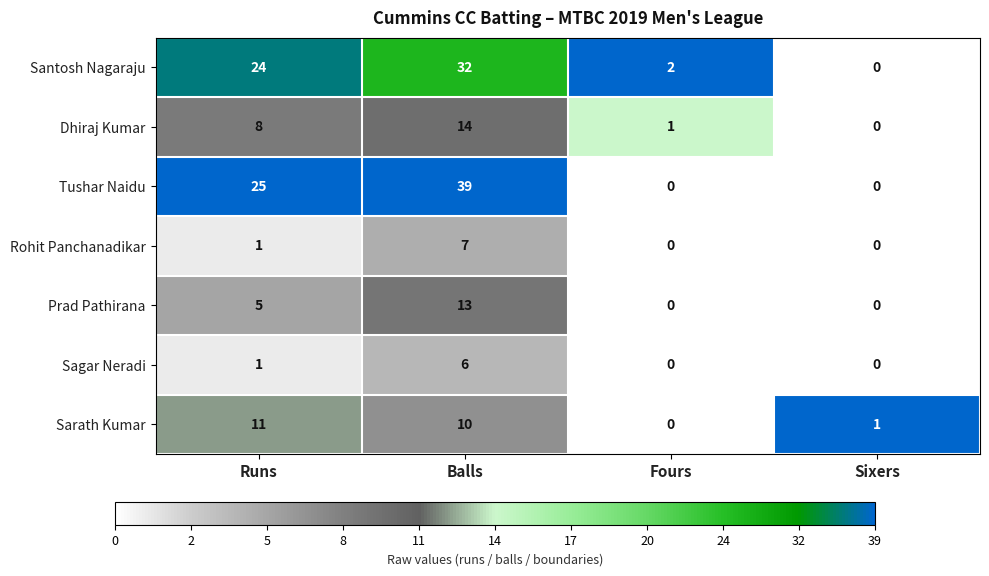

At Balls, list the series in order from largest to smallest.

Tushar Naidu, Santosh Nagaraju, Dhiraj Kumar, Prad Pathirana, Sarath Kumar, Rohit Panchanadikar, Sagar Neradi